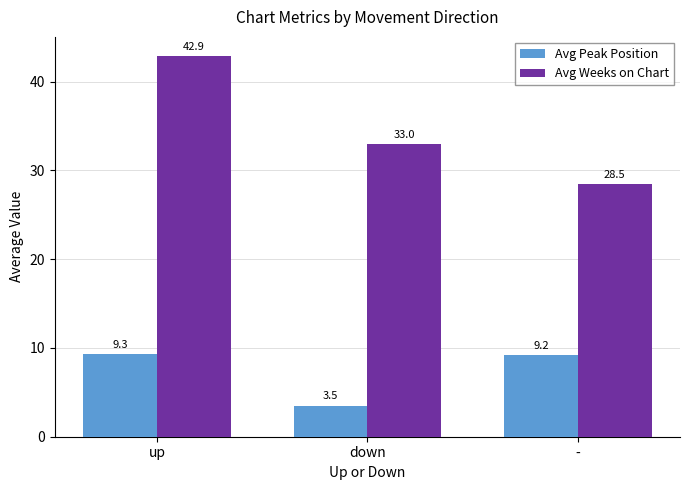

Reading left to right, transcribe all the data shown in this chart.

Avg Peak Position: up=9.3	down=3.5	-=9.2
Avg Weeks on Chart: up=42.9	down=33.0	-=28.5